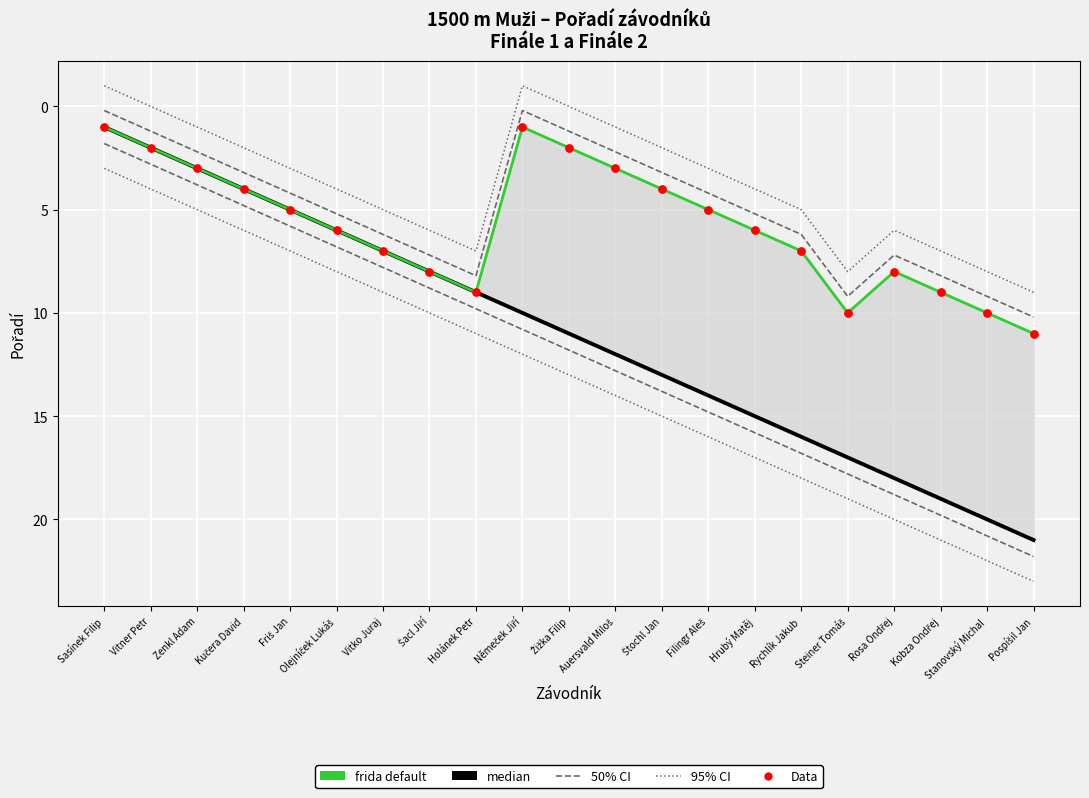

What are all the series names shown in the legend?

50% CI, 95% CI, median, frida default, Data